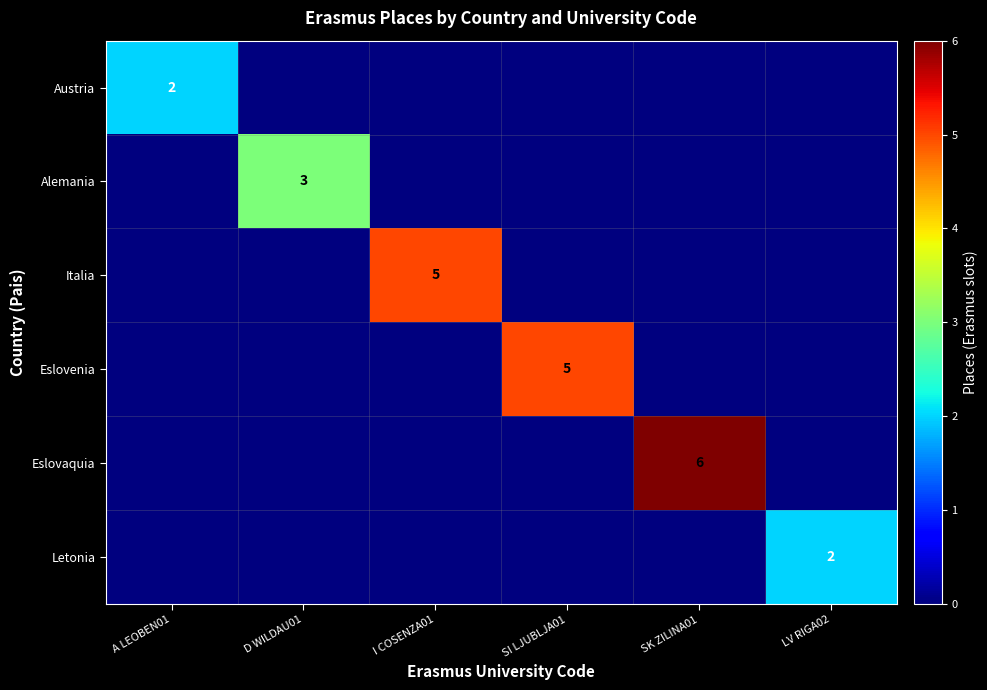

The value of Eslovaquia at SK ZILINA01 is 2. True or false?

False